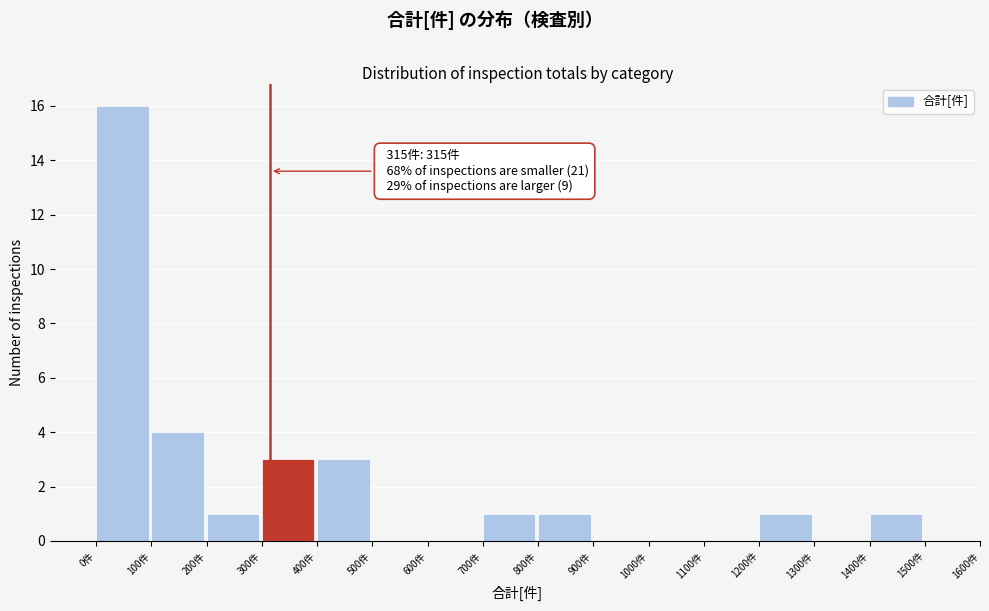

Over which range of the x-axis is the bar tallest?

0 to 100